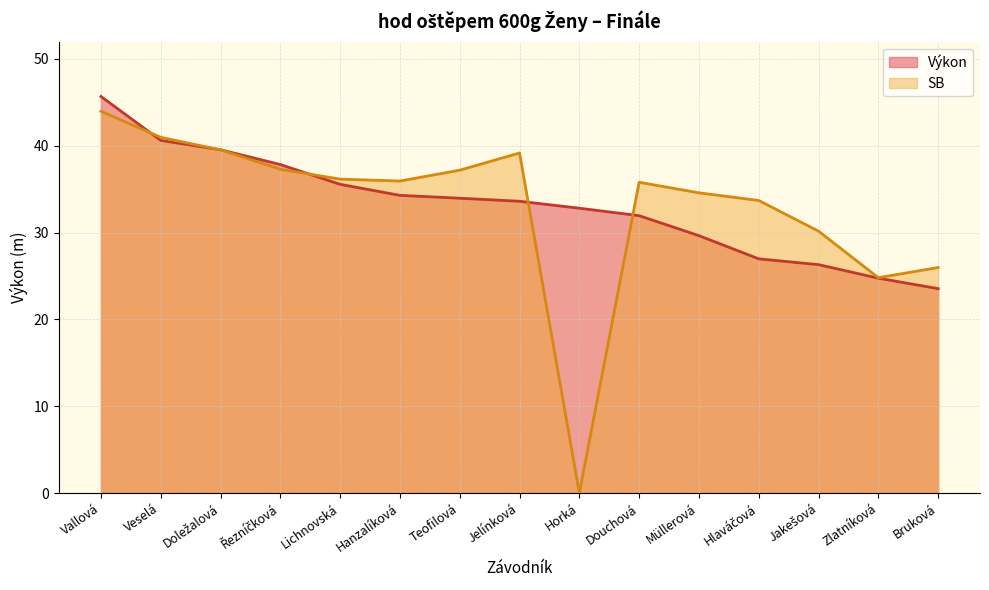

What is the difference between the highest and lowest values at Zlatníková?

0.1